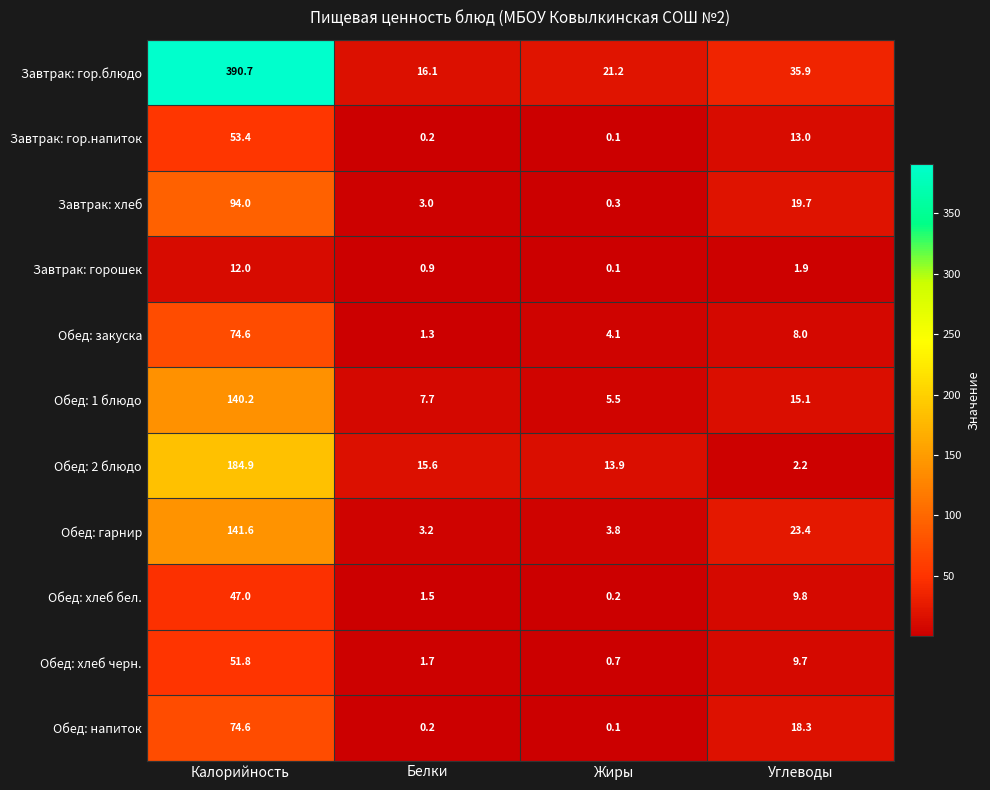

What is the difference between the highest and lowest values at Жиры?

21.1